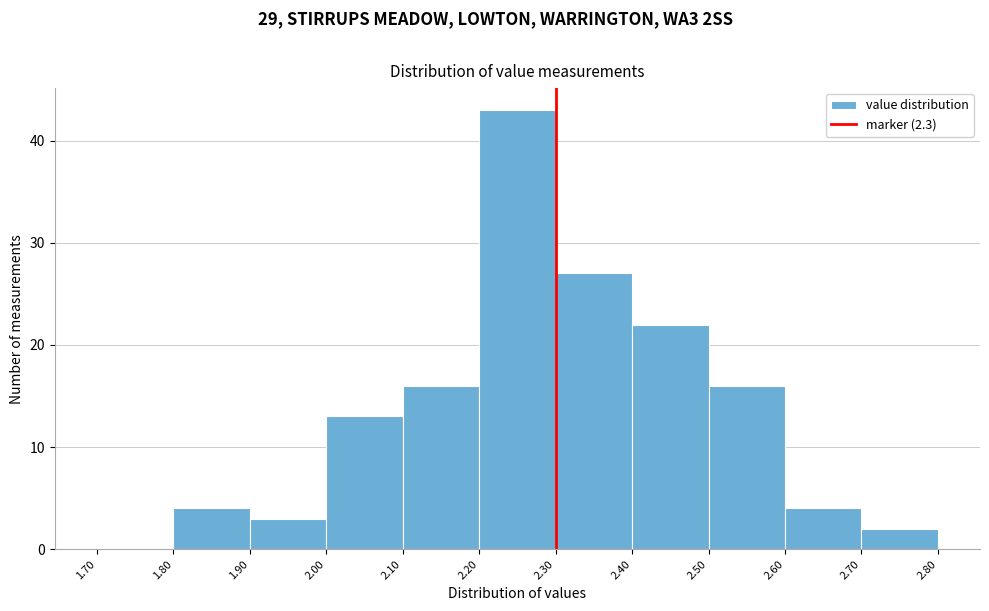

Reading left to right, list every bar in this chart as the range it spans on the x-axis followed by its height. The values are not printed on the chart, so give them approximately, as read against the axis.

1.70 to 1.80: 0
1.80 to 1.90: 4
1.90 to 2.00: 3
2.00 to 2.10: 13
2.10 to 2.20: 16
2.20 to 2.30: 43
2.30 to 2.40: 27
2.40 to 2.50: 22
2.50 to 2.60: 16
2.60 to 2.70: 4
2.70 to 2.80: 2